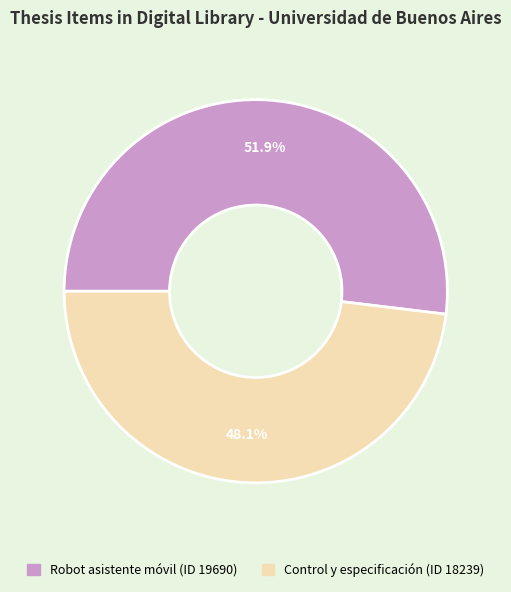

Does Robot asistente móvil (ID 19690) represent more than half of the total?

Yes